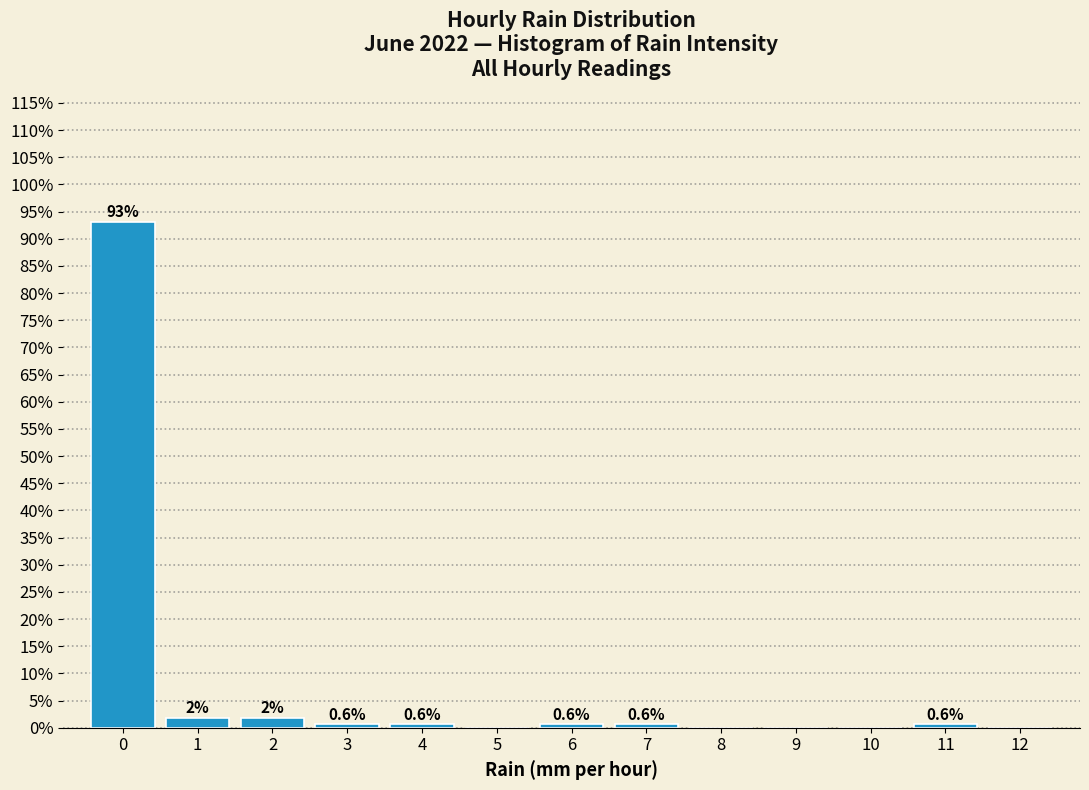

Which range on the x-axis has the tallest bar?

-0.5 to 0.5